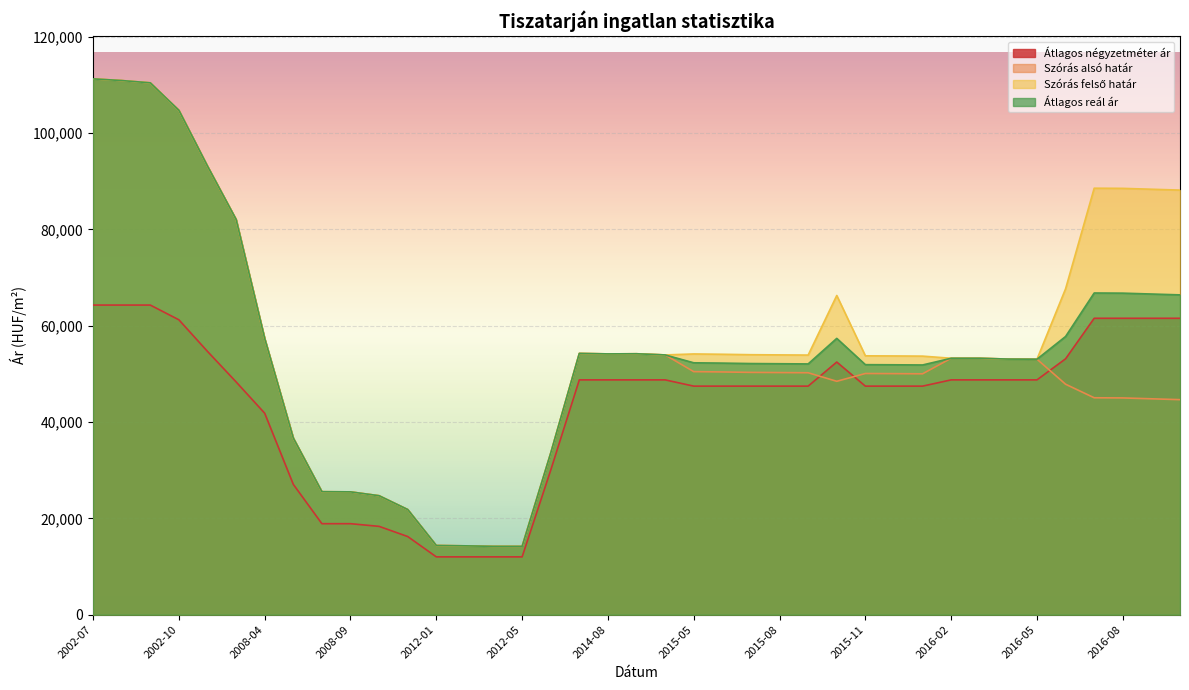

True or false: Szórás felső határ and Szórás alsó határ intersect in this chart.

False